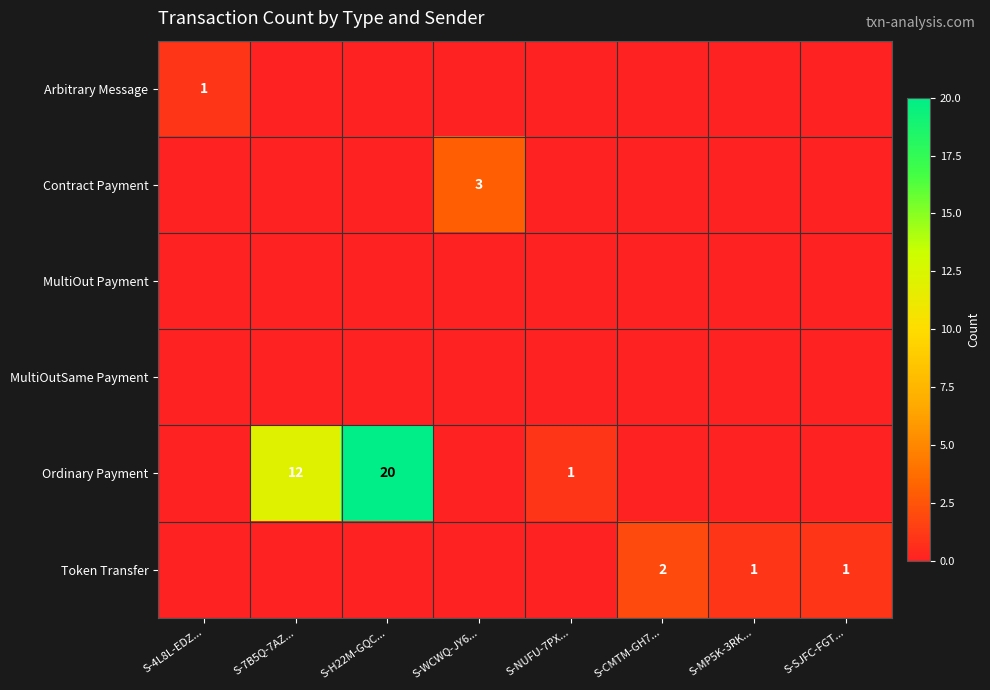

The Arbitrary Message series shows -1 at S-7B5Q-7AZ.... True or false?

False